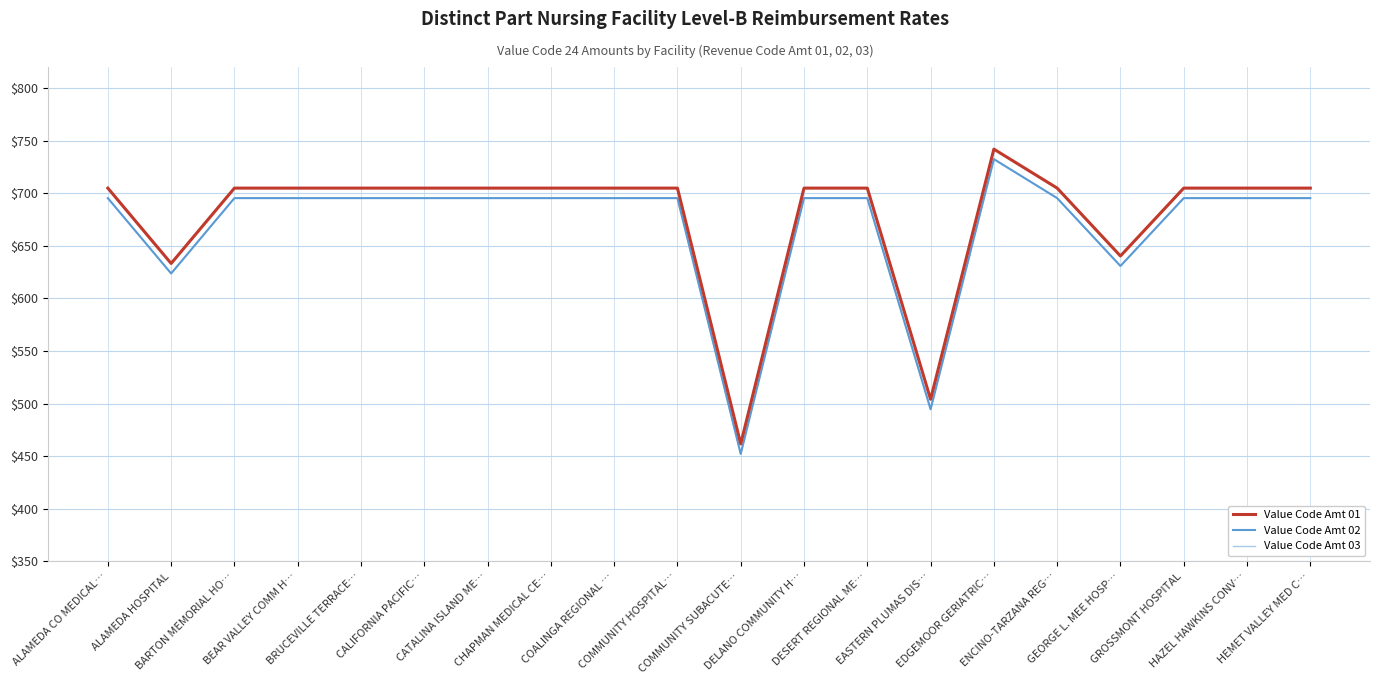

True or false: Value Code Amt 01 and Value Code Amt 02 cross at least once.

False